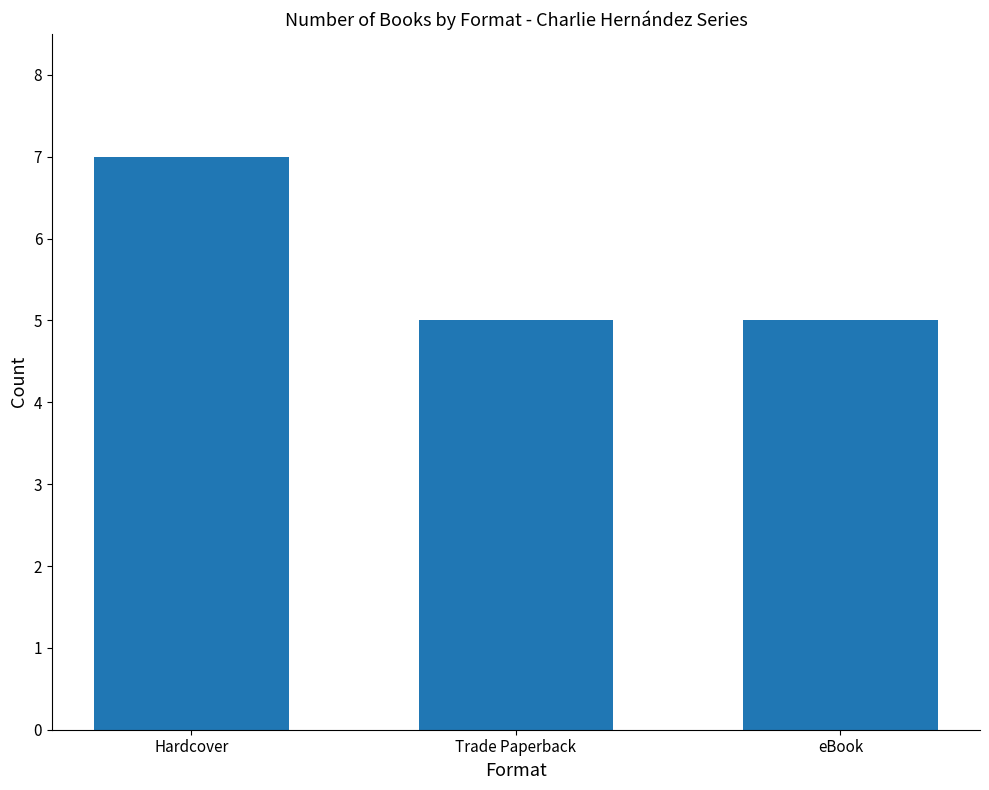

What position from the right is Hardcover?

3